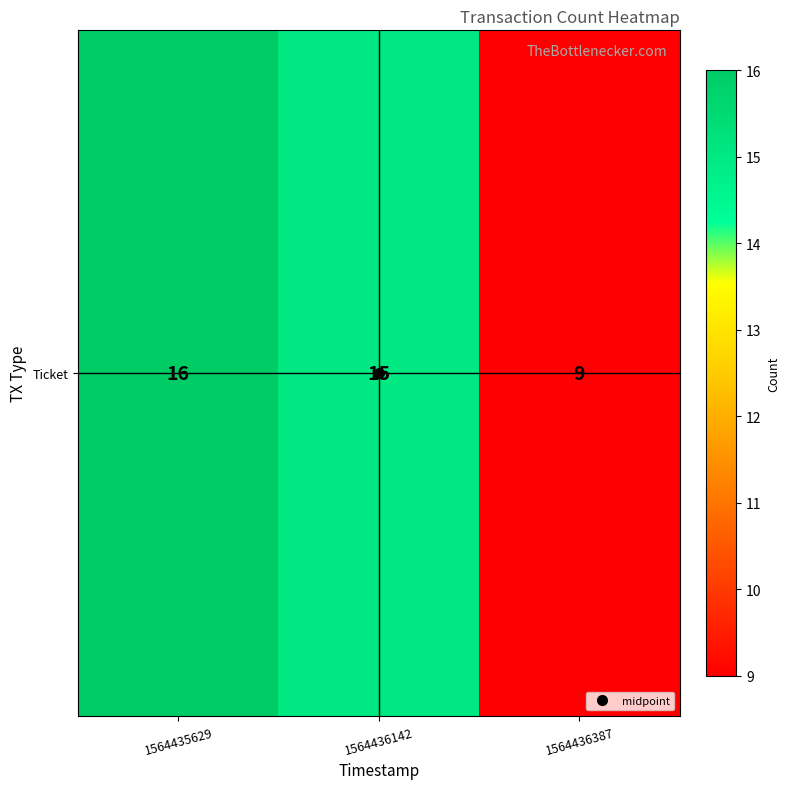

What is the smallest value displayed?

9